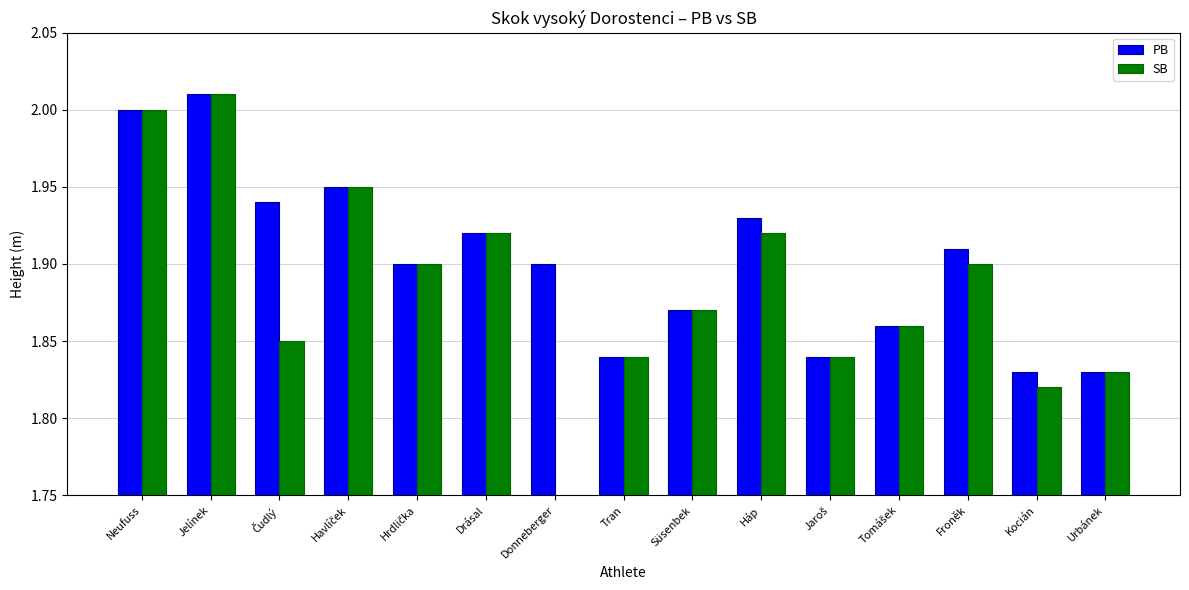

At Tran, list the series in order from largest to smallest.

PB, SB